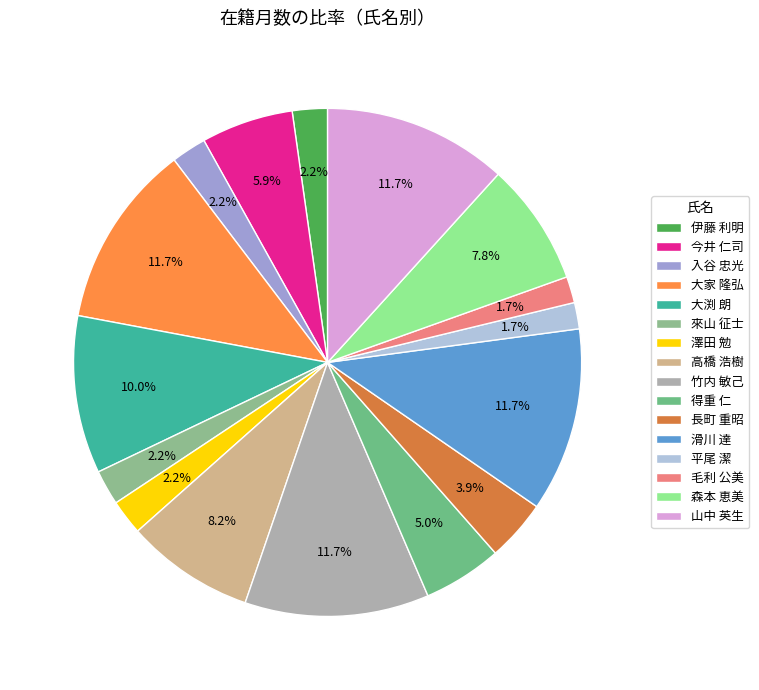

What percentage is the 森本 恵美 slice, to the nearest percent?

8%